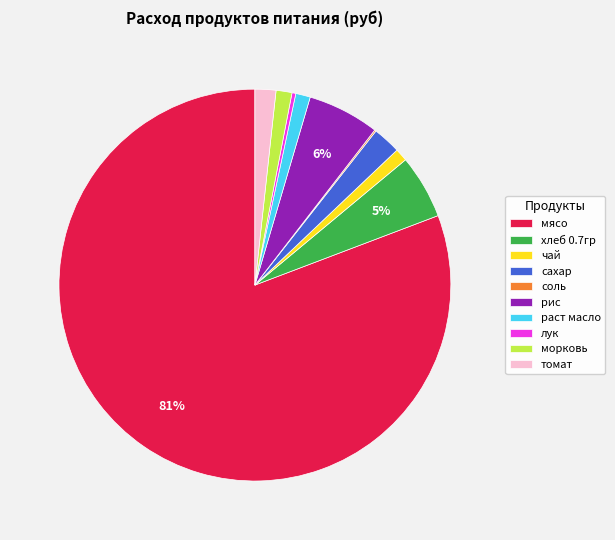

Which has a higher value, томат or хлеб 0.7гр?

хлеб 0.7гр